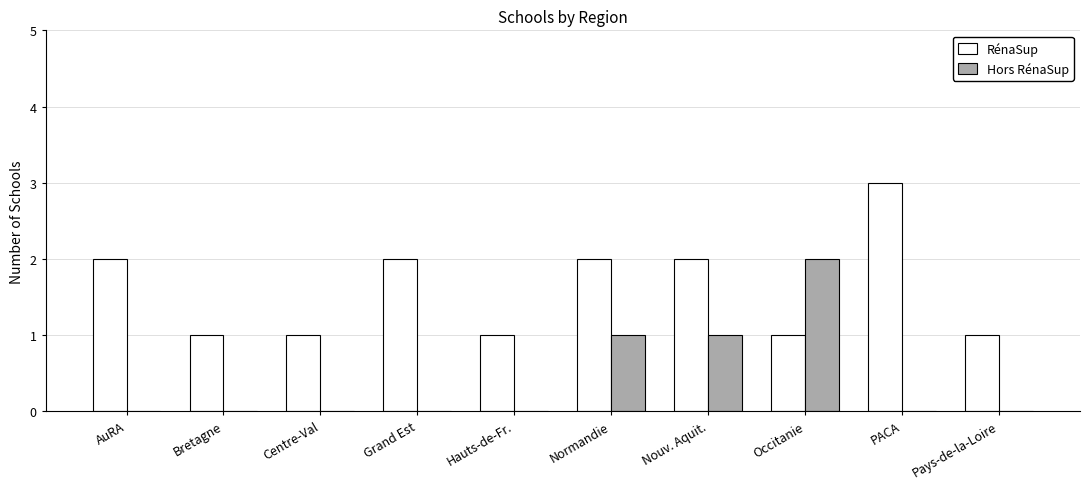

Between AuRA and Nouv. Aquit., which series saw the biggest shift?

Hors RénaSup